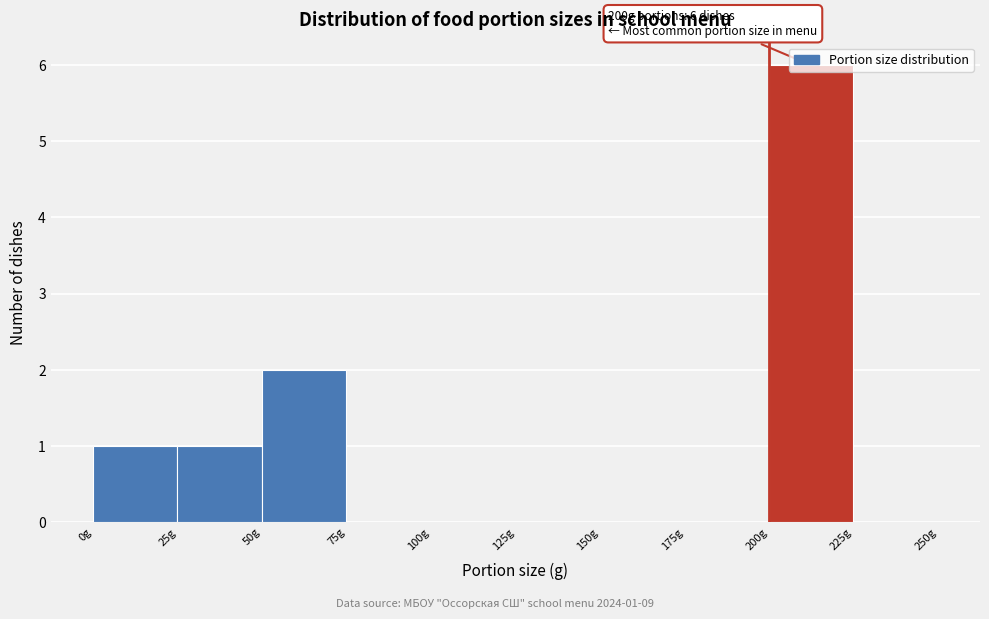

Which range on the x-axis has the tallest bar?

200 to 225